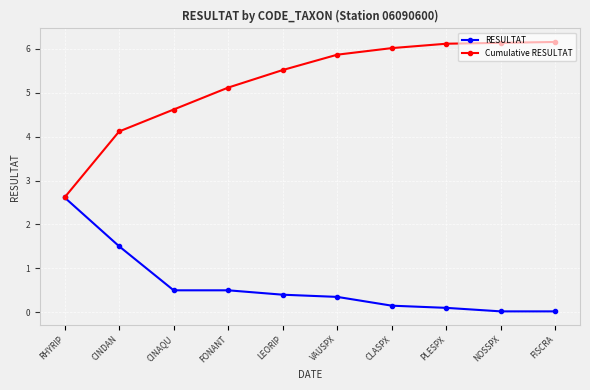

True or false: Cumulative RESULTAT has more than 2 interior local peaks.

False